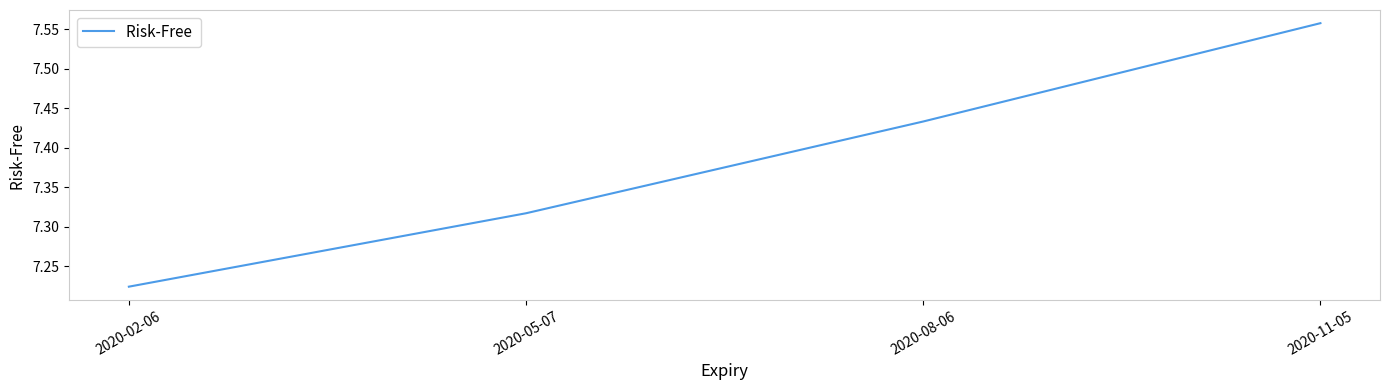

How many series are shown in this chart?

1